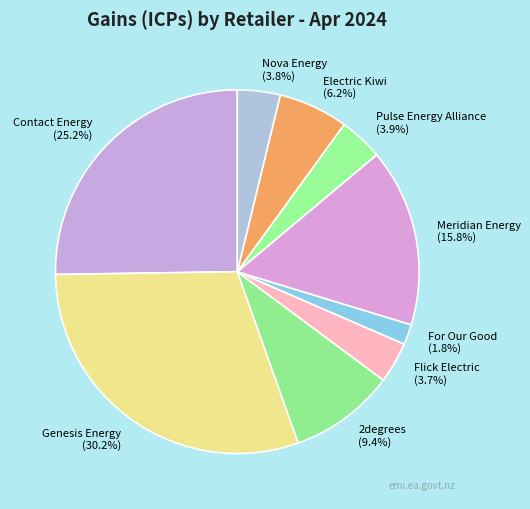

Does any single category account for the majority?

No